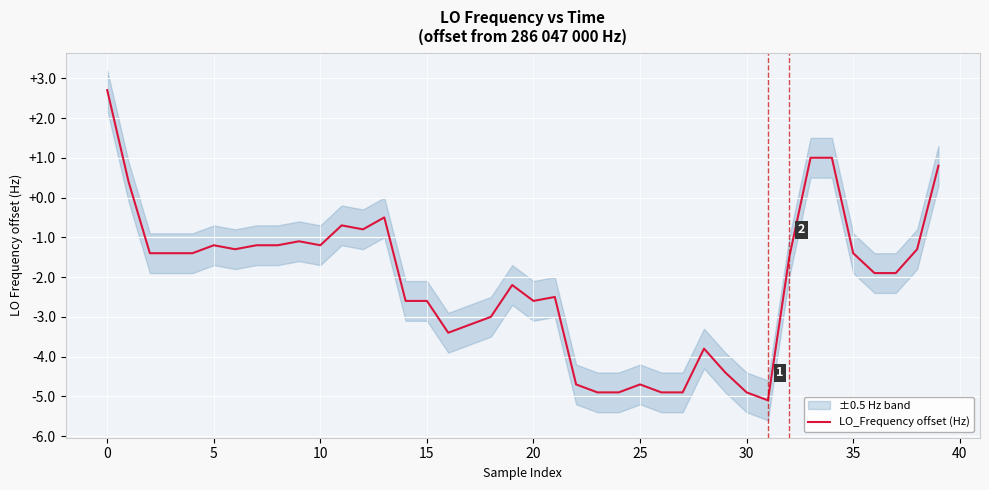

What is the lowest value of the LO_Frequency offset (Hz) series?

-5.1